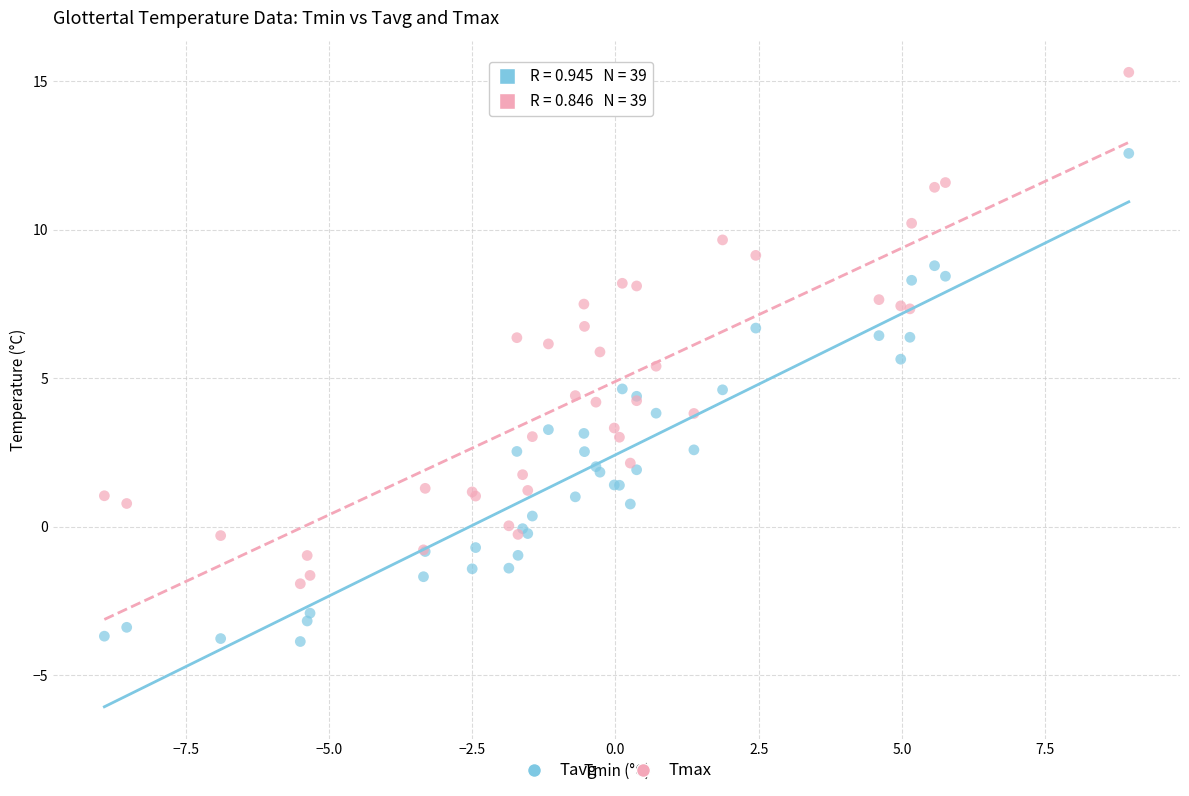

Which series contains the highest Y value?

Tmax